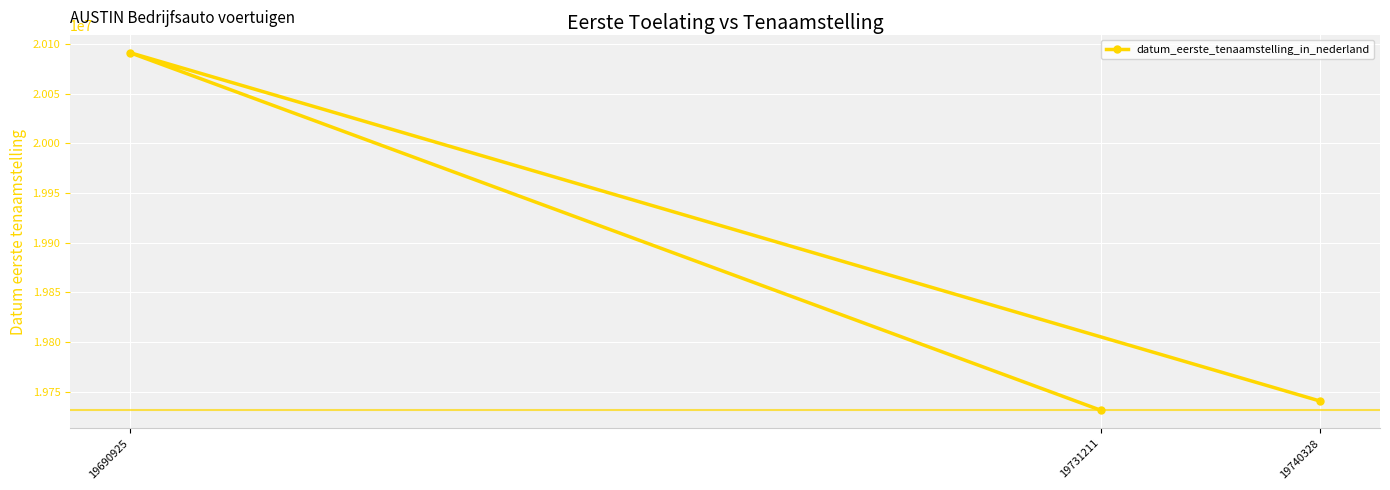

Reading left to right, extract all data points from this chart.

19690925=20091204	19731211=19731211	19740328=19740328